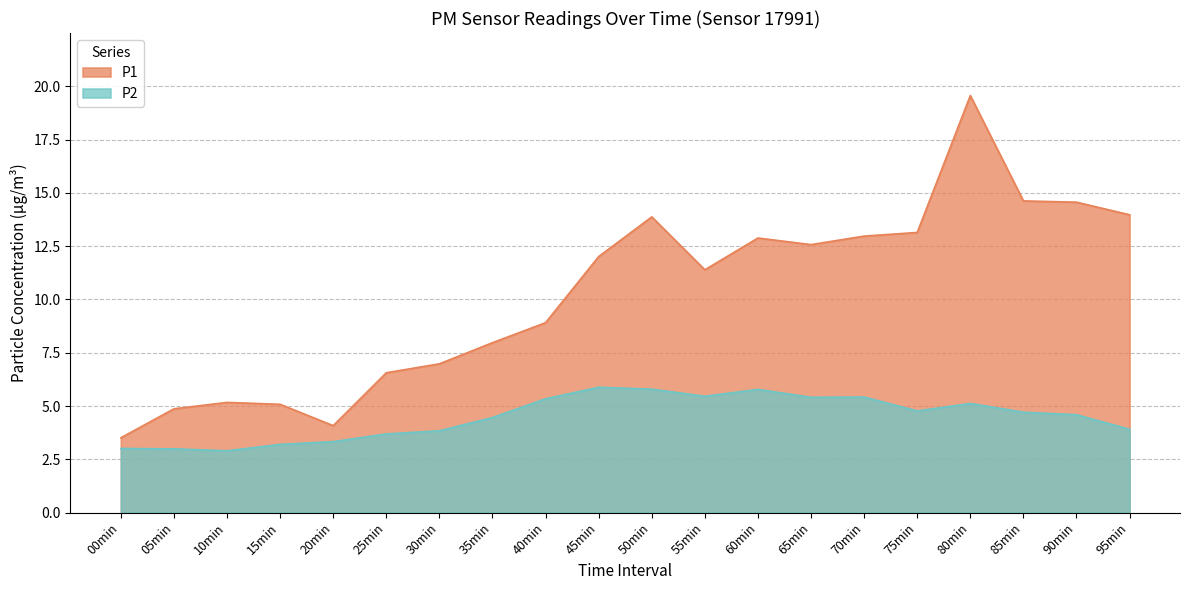

True or false: P2 has a value of 3.9 at 95min.

True